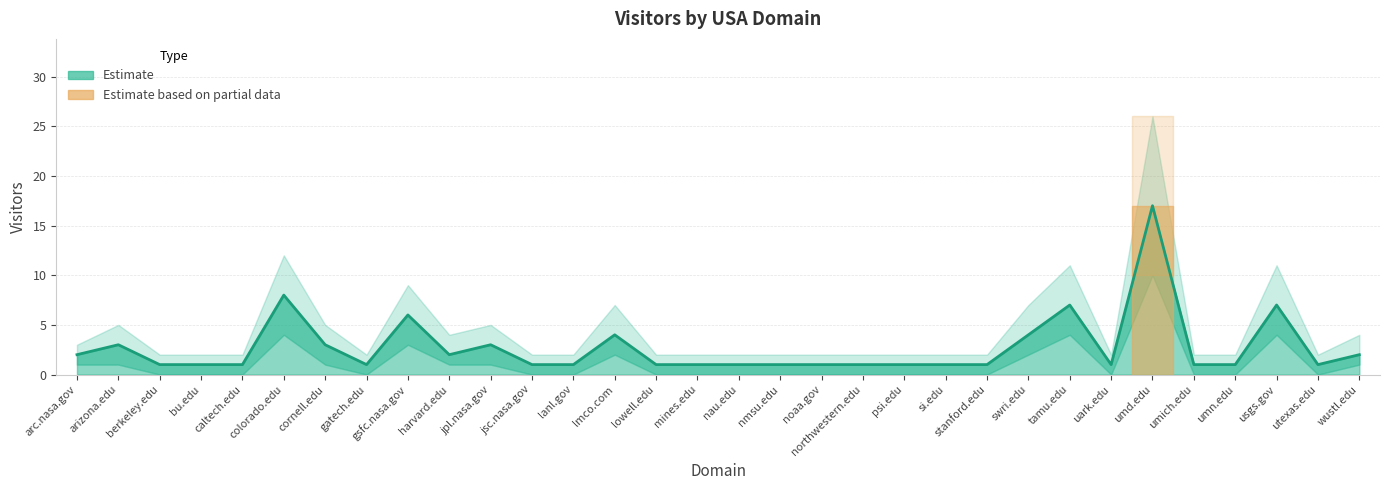

True or false: Visitors and Visitors_lower cross at least once.

False